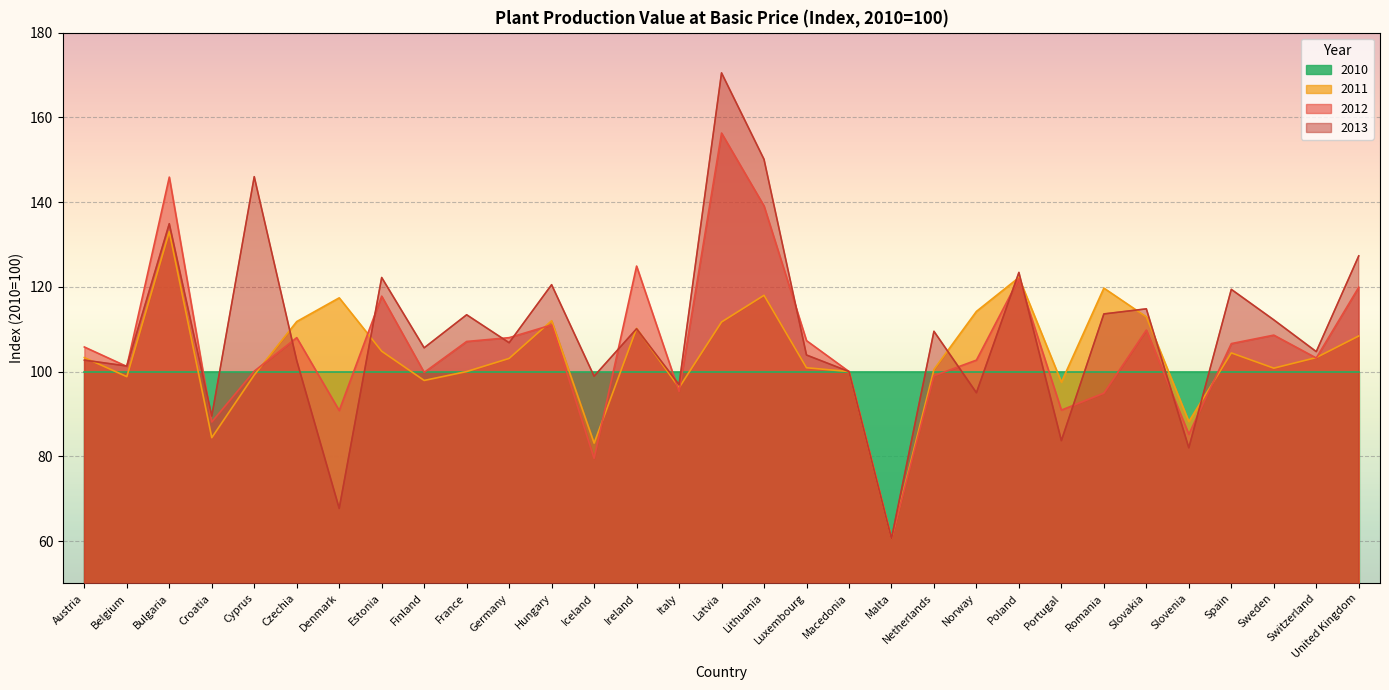

Which label corresponds to the largest value in the chart?

Latvia